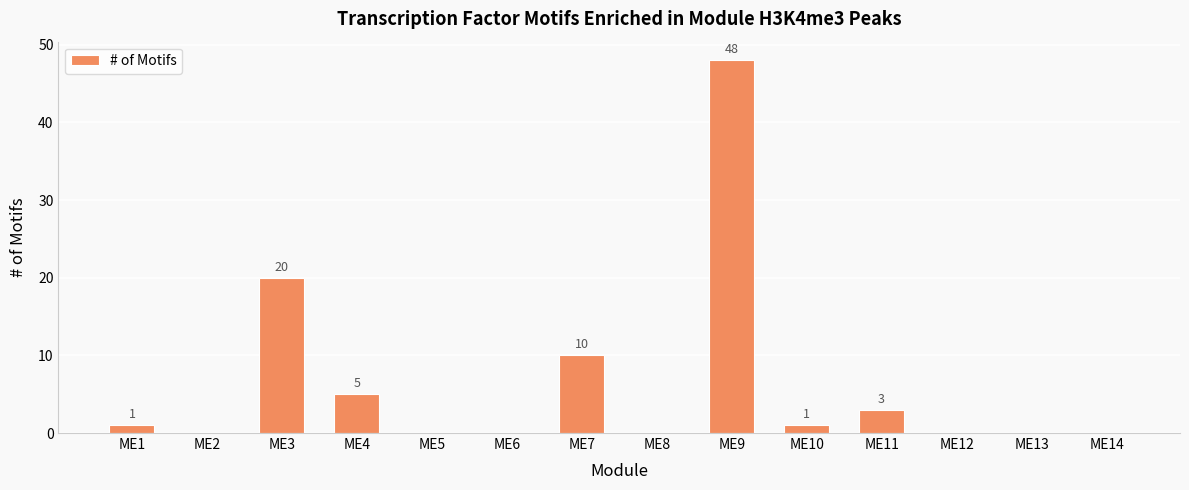

The value at ME7 is 2. True or false?

False